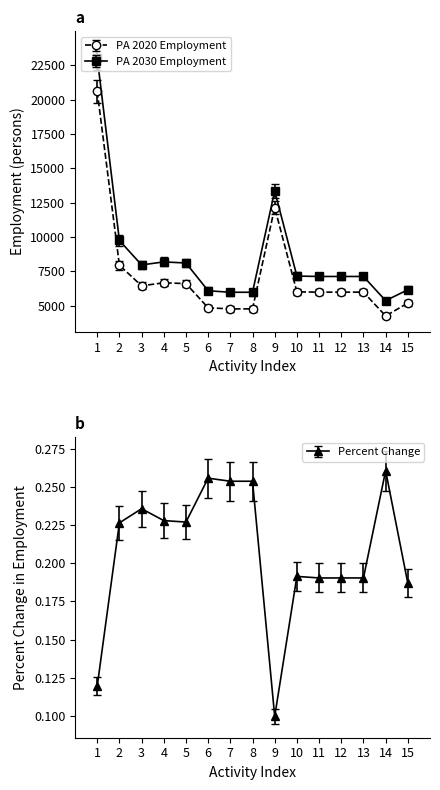

Is it true that PA 2030 Employment equals 11162.9 at 1?

False